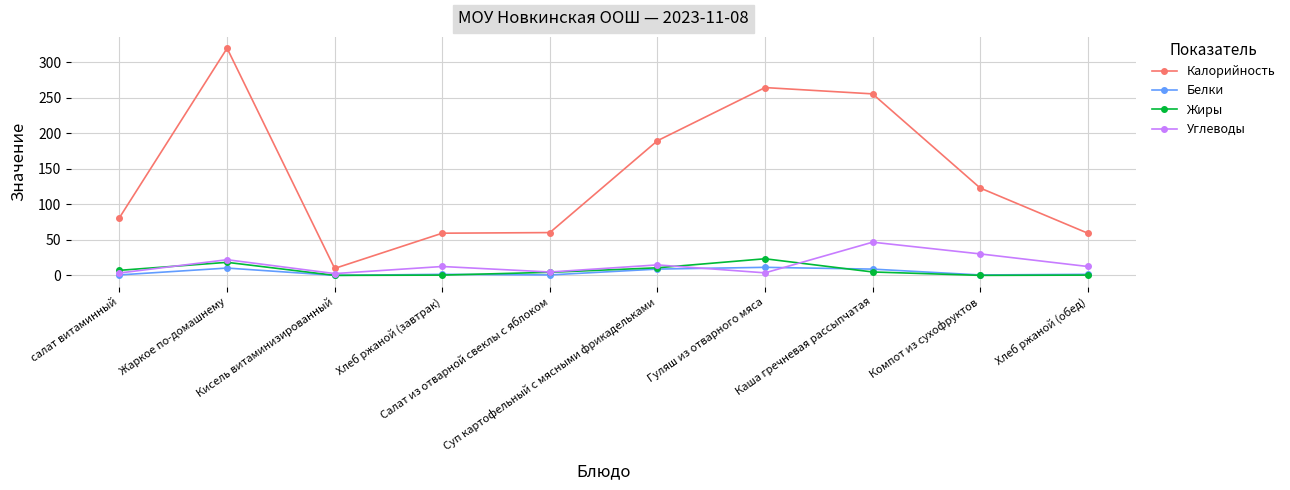

Where does the Углеводы series first go above 12?

Жаркое по-домашнему